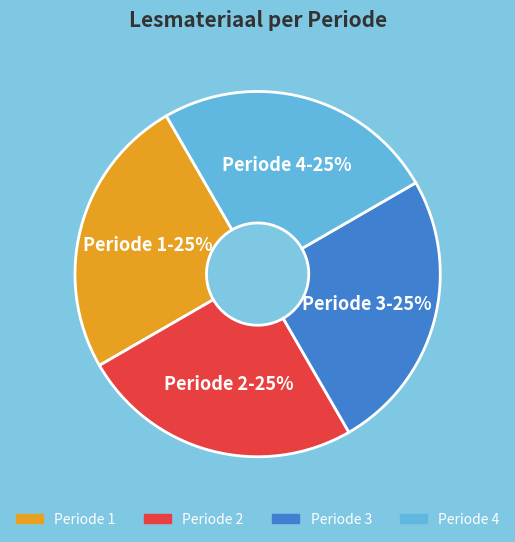

Is there any slice that represents more than half of the pie?

No